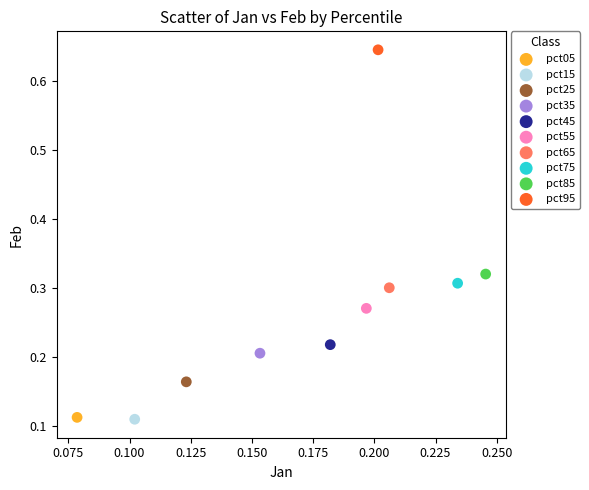

Which series reaches the maximum Y coordinate?

pct95